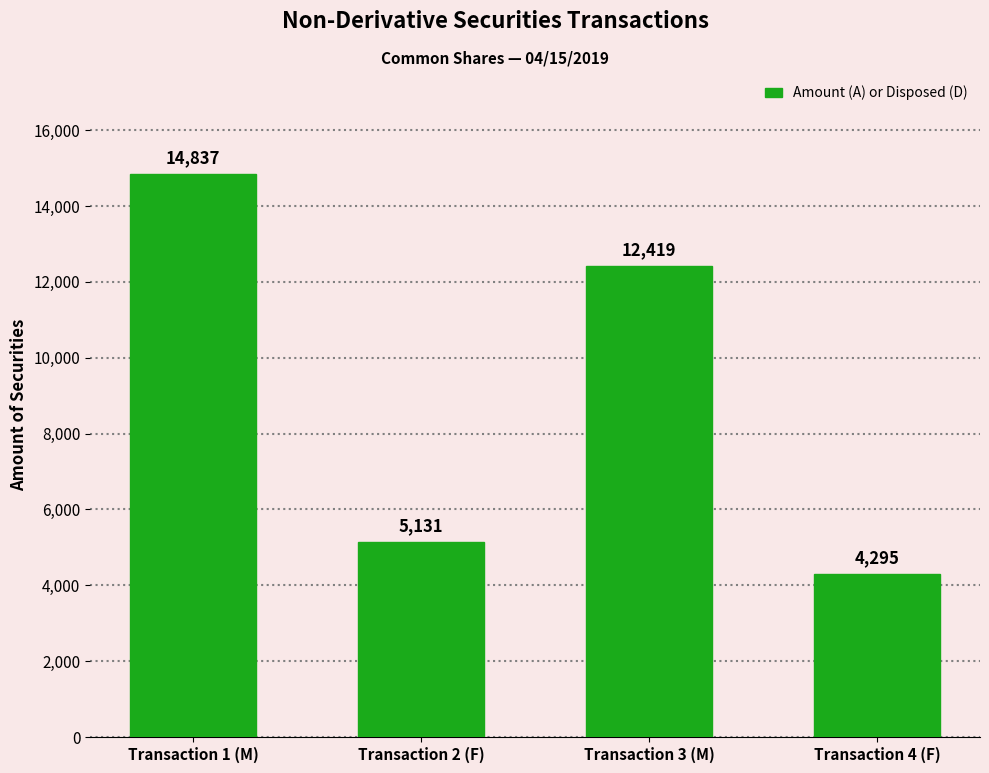

Reading right to left, list all the values displayed in this chart.

Transaction 4 (F)=4295	Transaction 3 (M)=12419	Transaction 2 (F)=5131	Transaction 1 (M)=14837